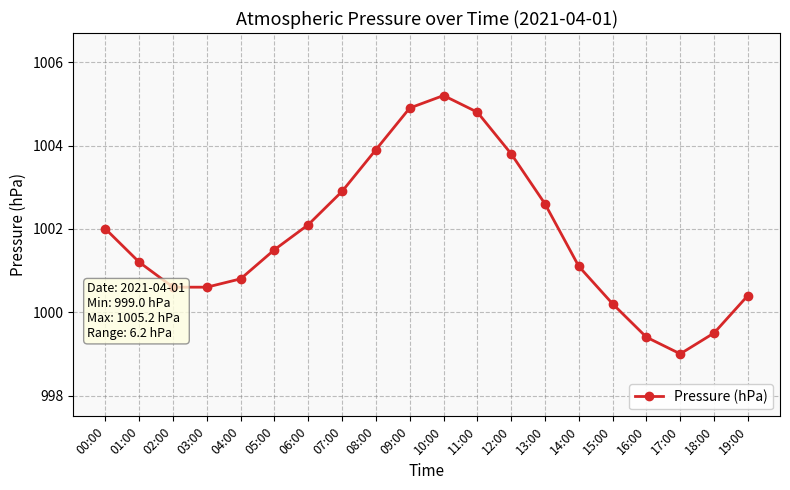

What is the sum of all values?

20036.5